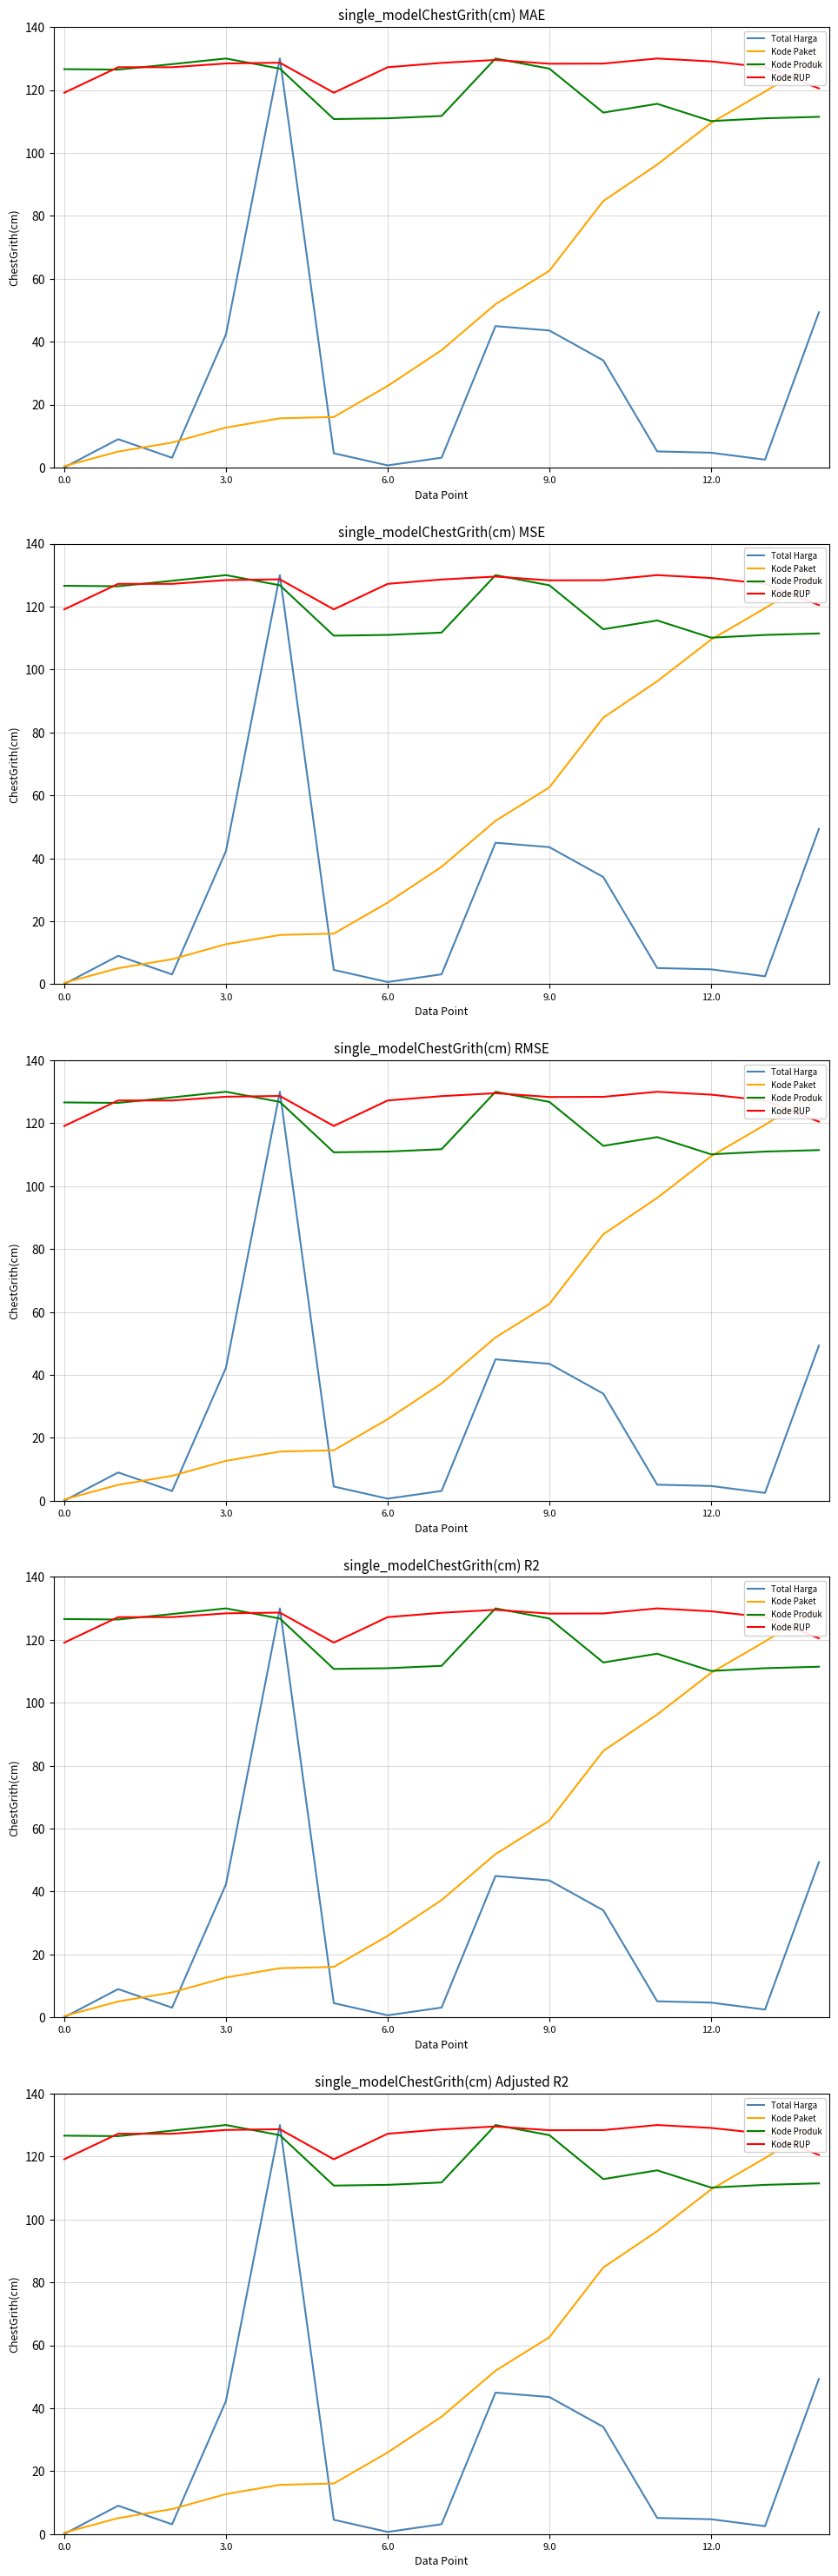

Which series has the largest total across all categories?

Kode RUP